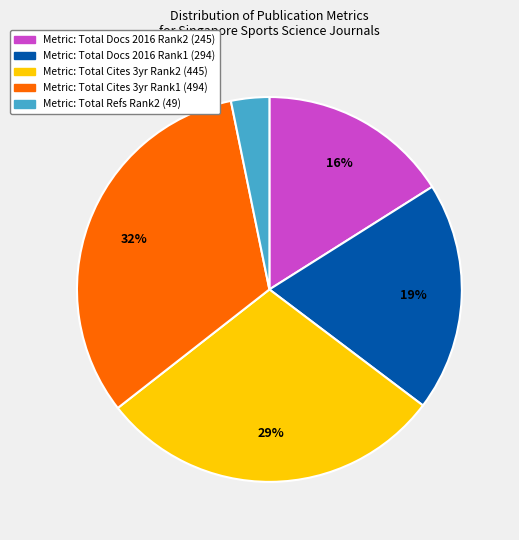

Is there any slice that represents more than half of the pie?

No